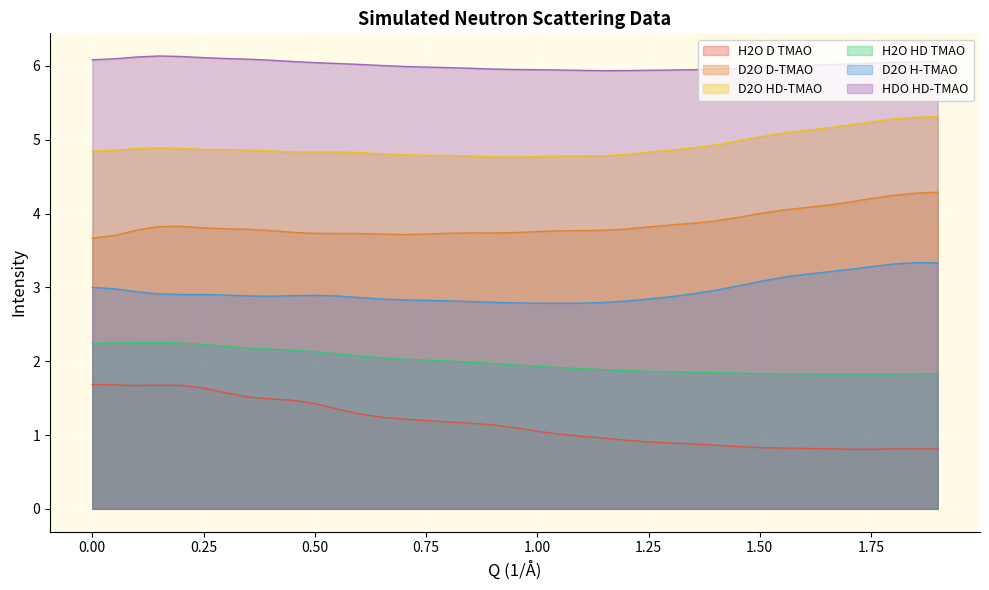

Rank the series by their maximum value, from lowest to highest.

H2O D TMAO, H2O HD TMAO, D2O H-TMAO, D2O D-TMAO, D2O HD-TMAO, HDO HD-TMAO